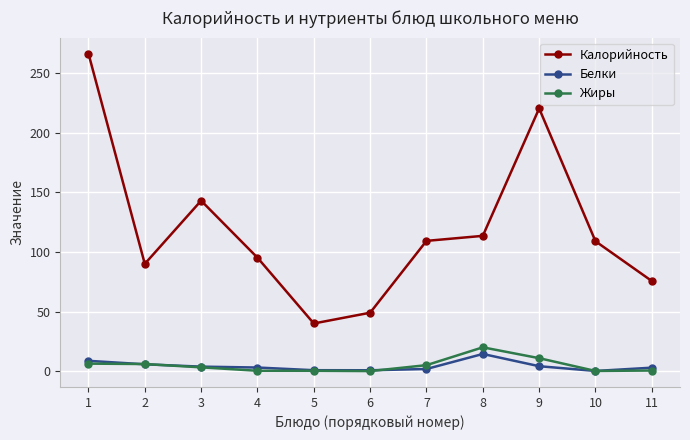

What is the value of the Жиры point at the 8th from the left?

20.0